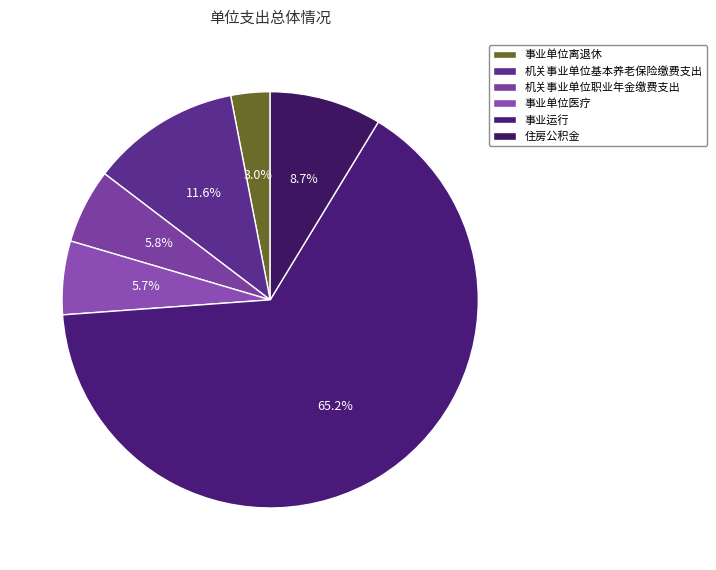

To the nearest percent, what is the difference between the largest and smallest slice percentages?

62%